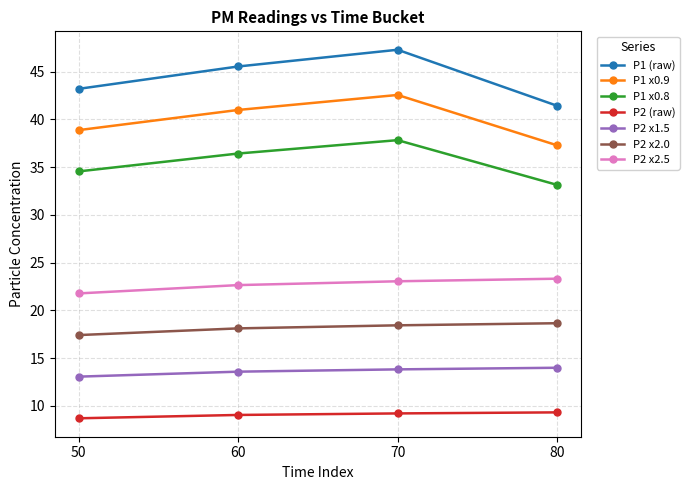

What is the difference between the maximum and second lowest values in the P1 (raw) series?

4.1